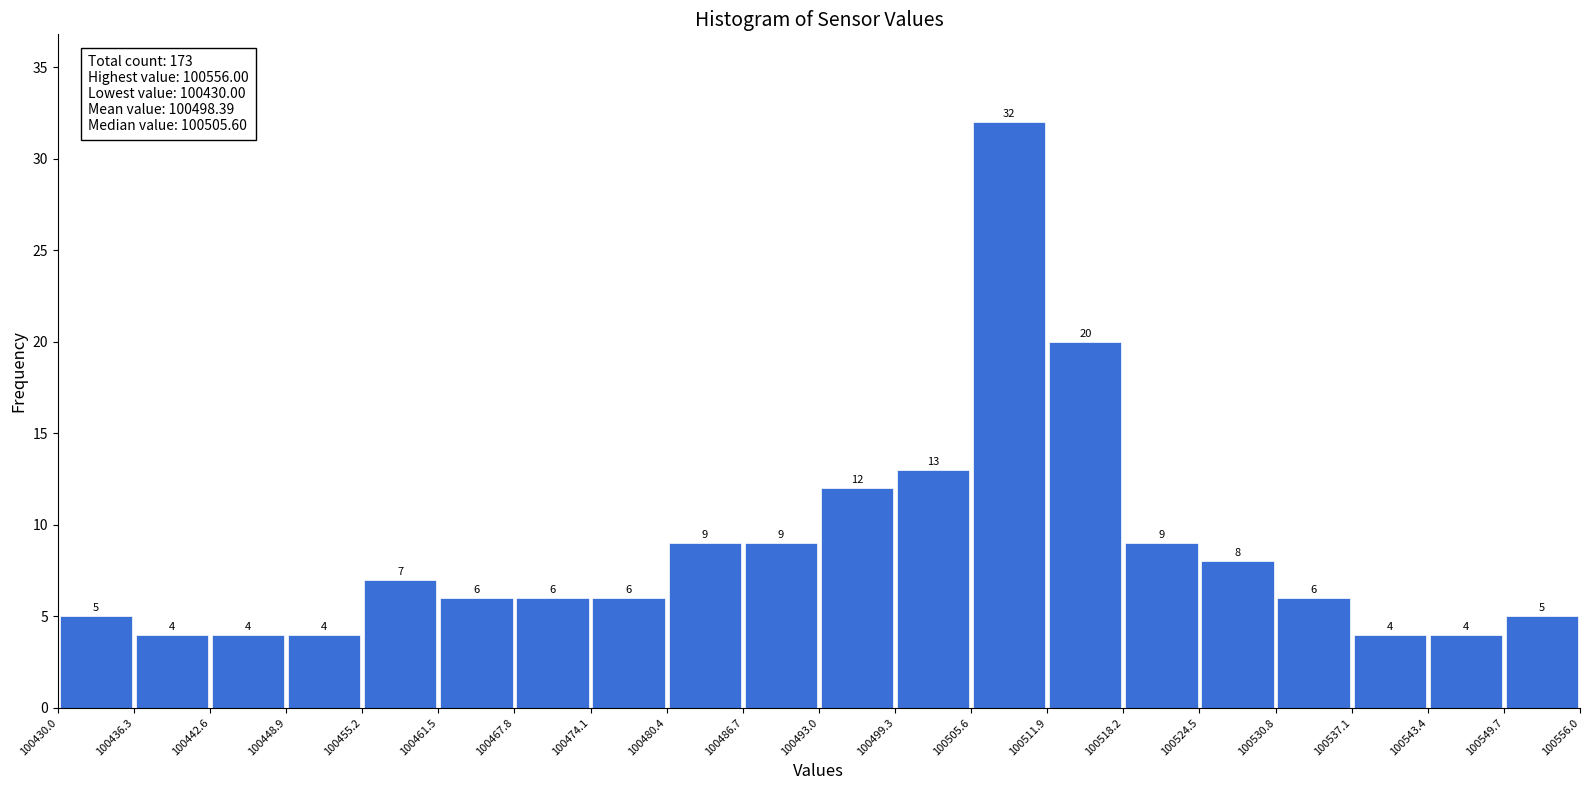

Reading left to right, list every bar in this chart as the range it spans on the x-axis followed by its height.

100430.0 to 100436.3: 5
100436.3 to 100442.6: 4
100442.6 to 100448.9: 4
100448.9 to 100455.2: 4
100455.2 to 100461.5: 7
100461.5 to 100467.8: 6
100467.8 to 100474.1: 6
100474.1 to 100480.4: 6
100480.4 to 100486.7: 9
100486.7 to 100493.0: 9
100493.0 to 100499.3: 12
100499.3 to 100505.6: 13
100505.6 to 100511.9: 32
100511.9 to 100518.2: 20
100518.2 to 100524.5: 9
100524.5 to 100530.8: 8
100530.8 to 100537.1: 6
100537.1 to 100543.4: 4
100543.4 to 100549.7: 4
100549.7 to 100556.0: 5